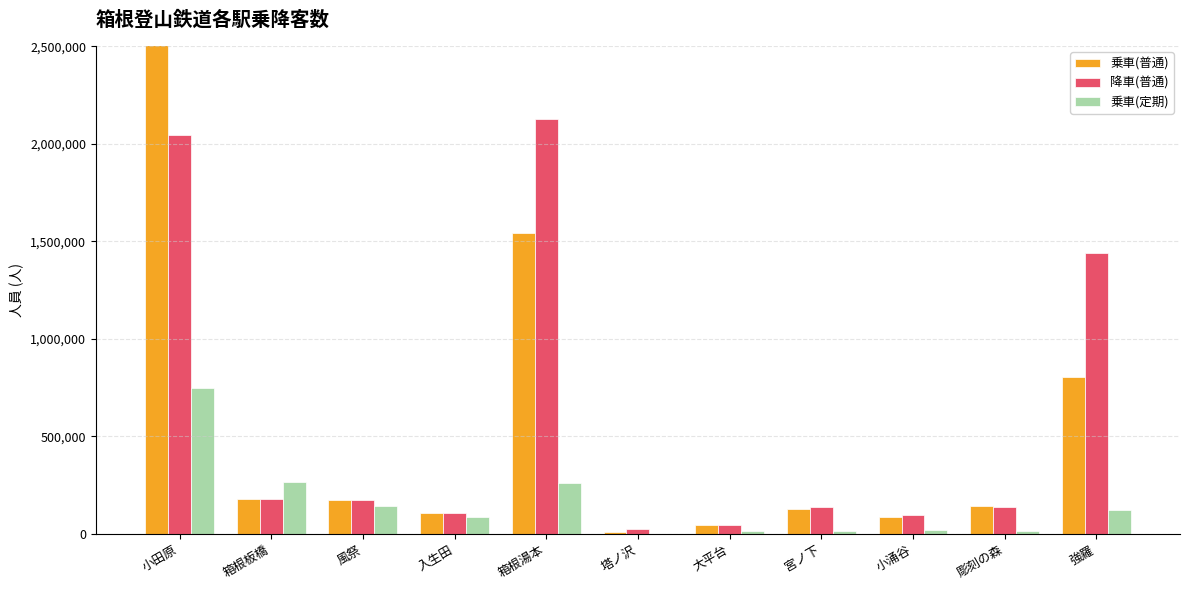

What is the difference between the maximum and minimum values in the 乗車(普通) series?

3271072